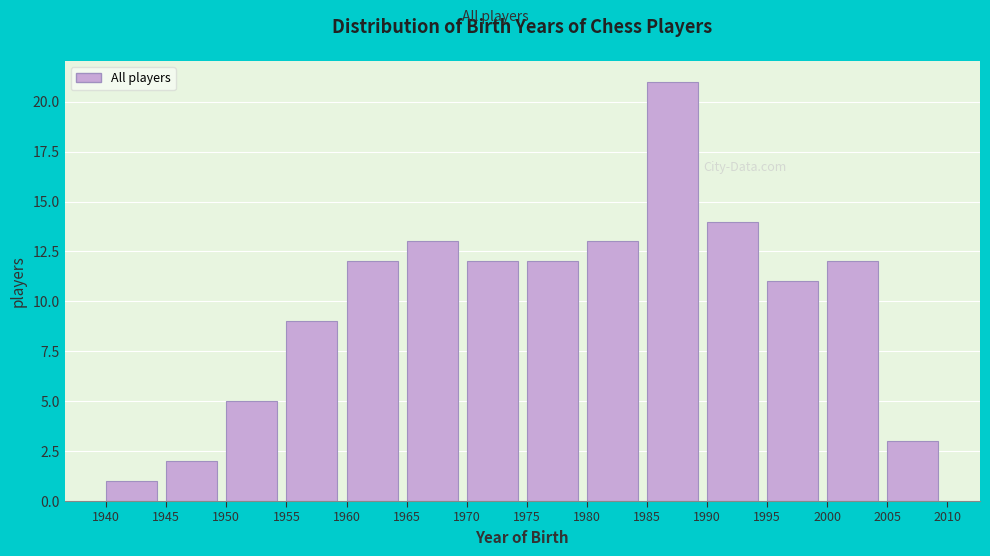

What is the height of the bar covering 1985 to 1990 on the x-axis? The values are not printed on the chart, so give them approximately, as read against the axis.

21